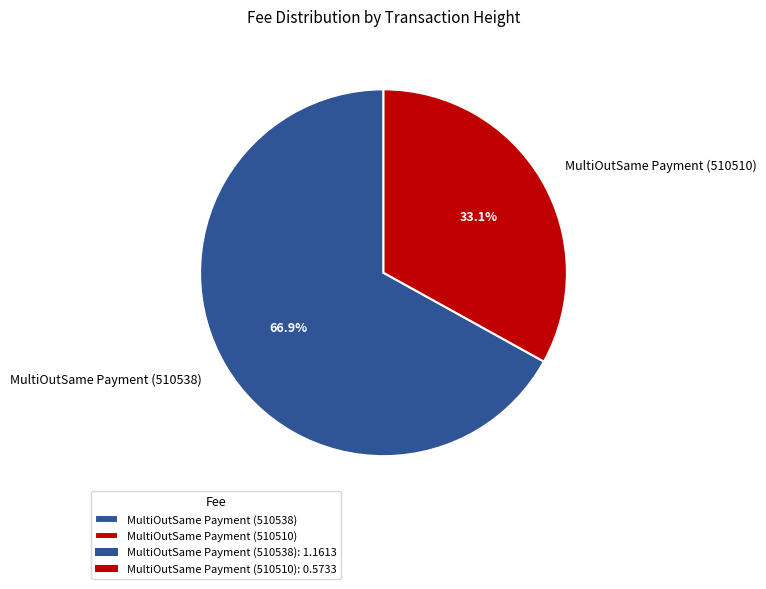

Count the number of slices in the pie.

2